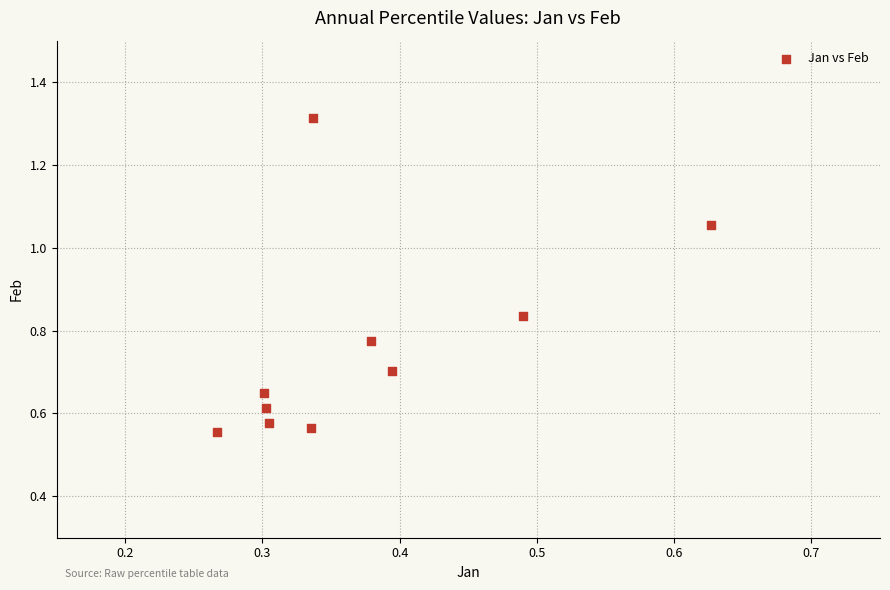

What is the range of X values (max minus min)?

0.4